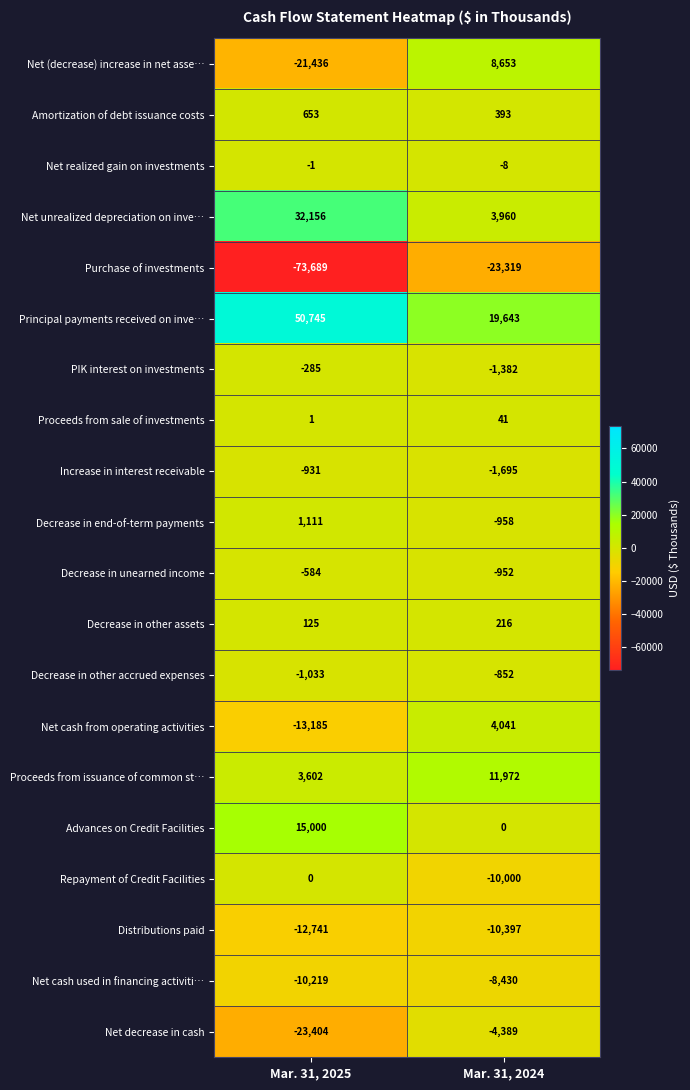

The Net unrealized depreciation on inve… series shows 32156 at Mar. 31, 2025. True or false?

True